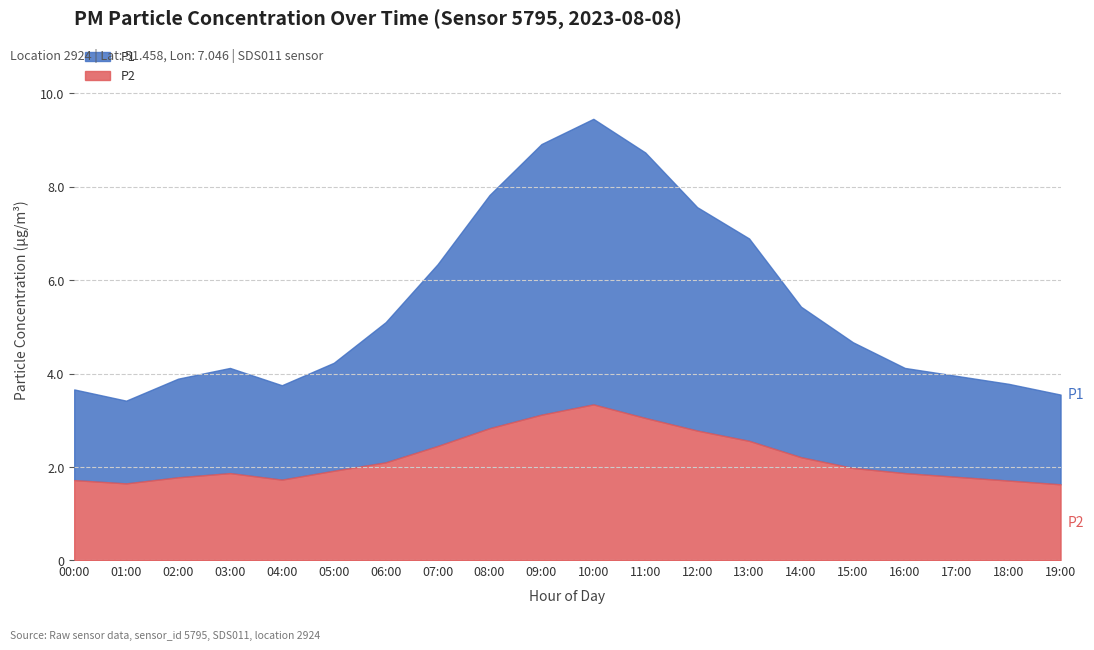

At which category is the sum across all series the highest?

10:00